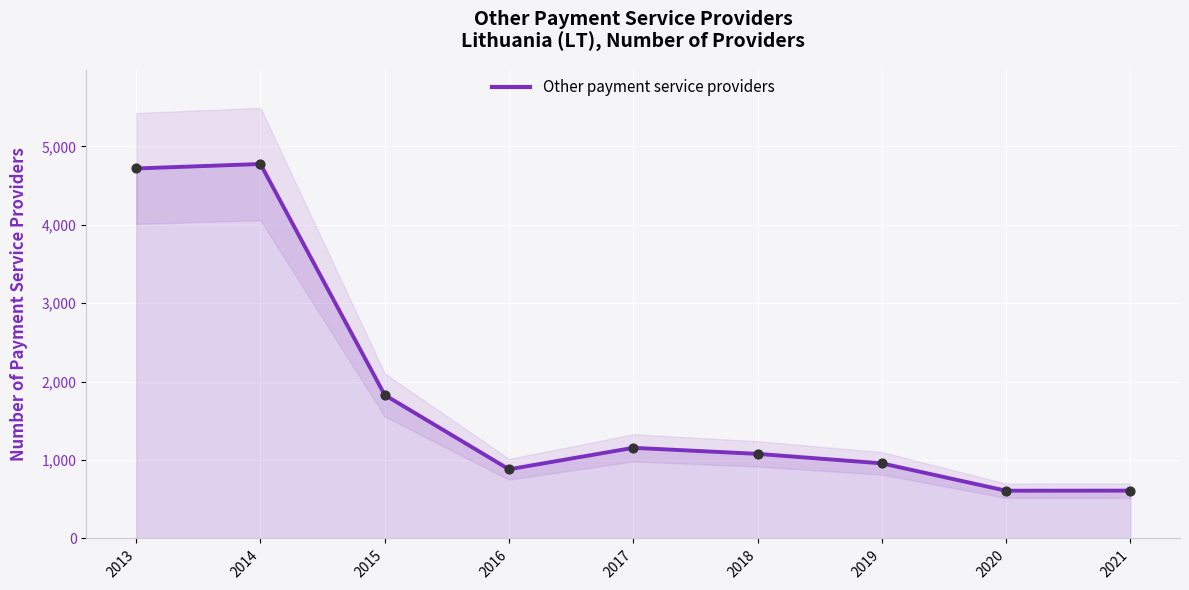

Approximately how many times larger is the value at 2014 compared to 2015?

2.6